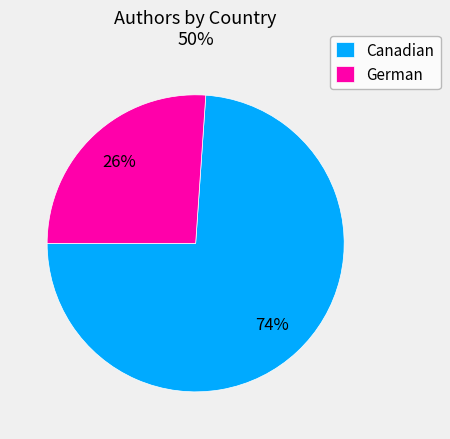

Which slice is the largest?

Canadian